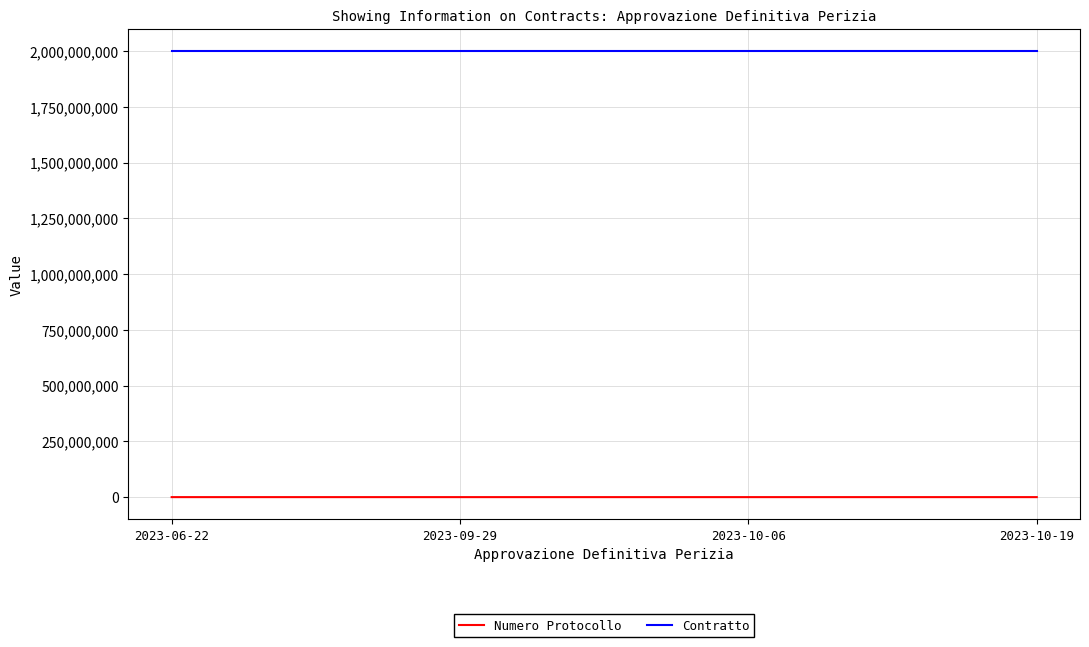

Rank the series by their maximum value, from highest to lowest.

Contratto, Numero Protocollo